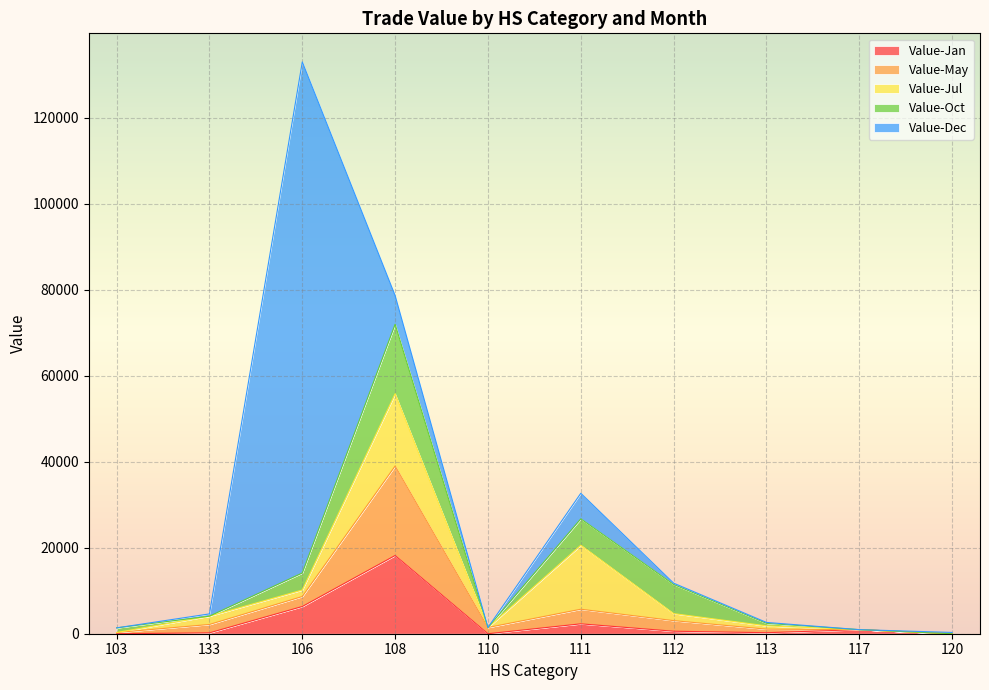

How many times do Value-May and Value-Jul cross each other?

2